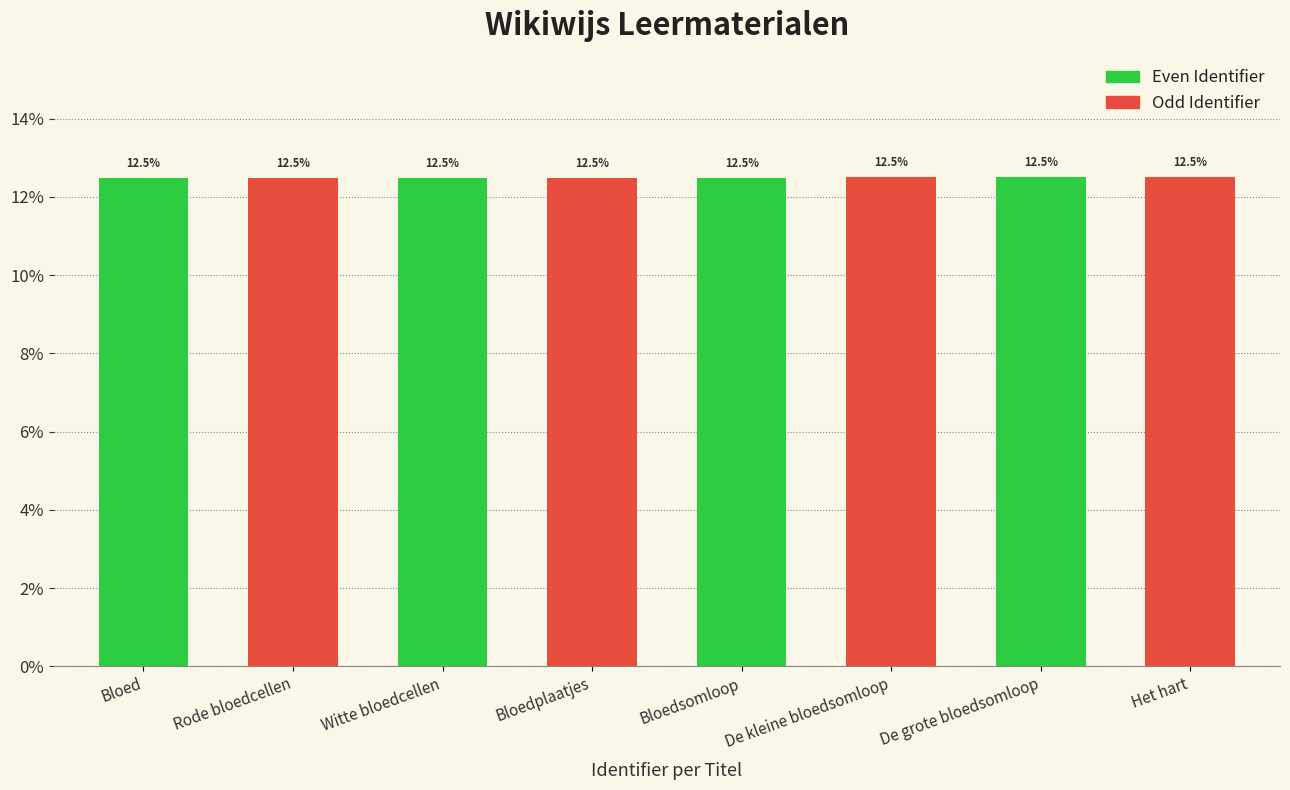

What is the total value across all series at Bloedsomloop?

25.0